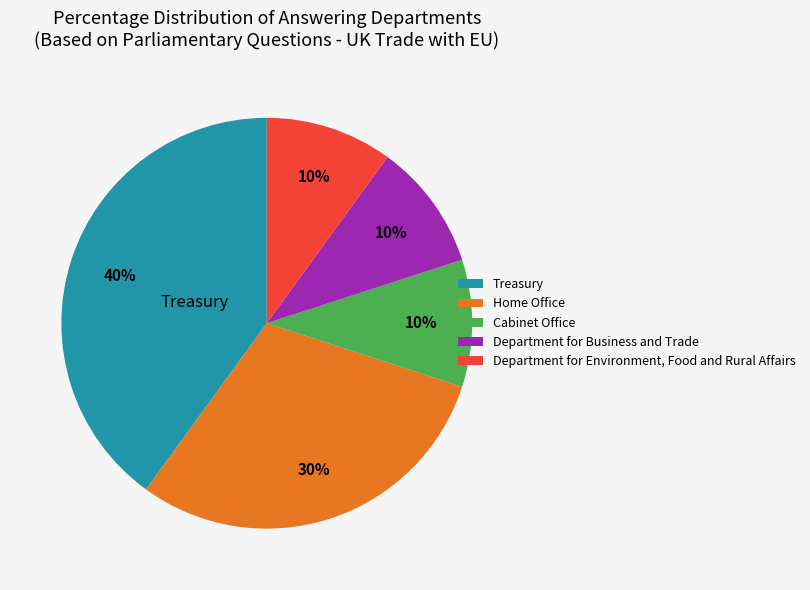

True or false: Home Office accounts for 30% of the total.

True